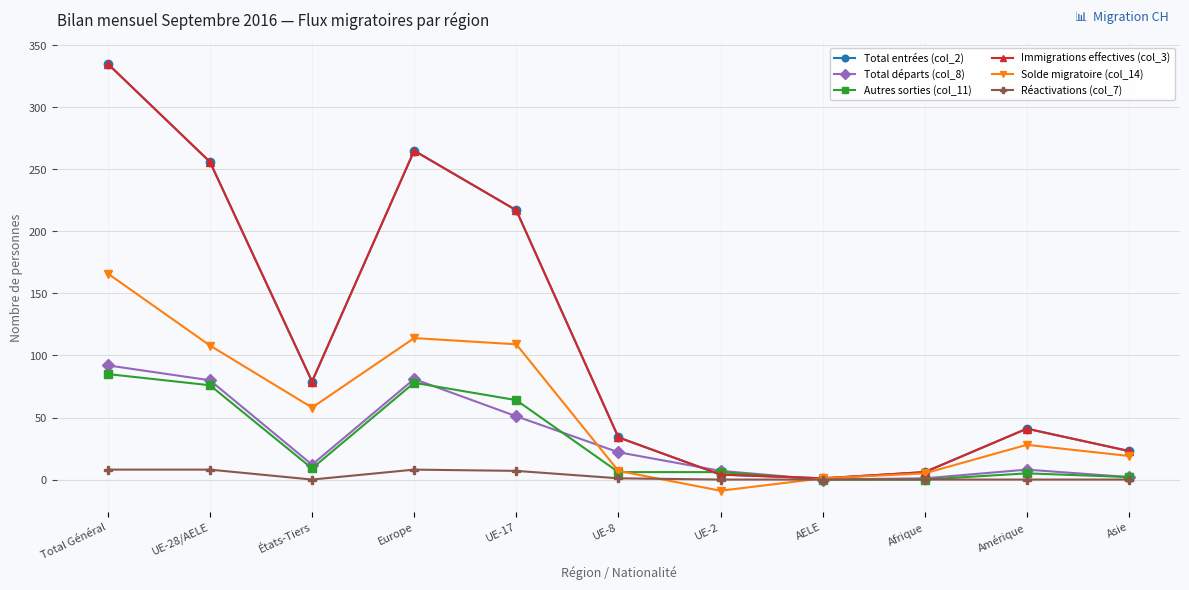

True or false: Réactivations (col_7) has a value of -3 at Afrique.

False